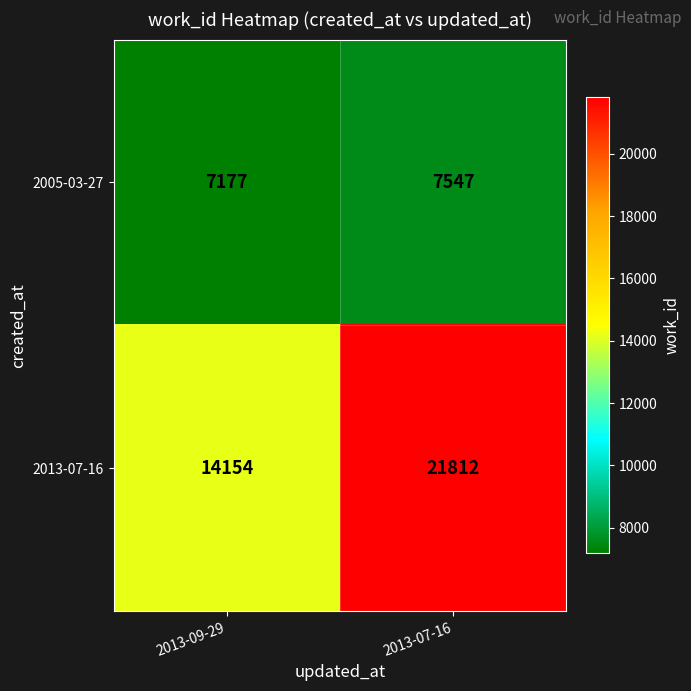

Where is 2013-07-16 nearest to the value 17983?

2013-09-29